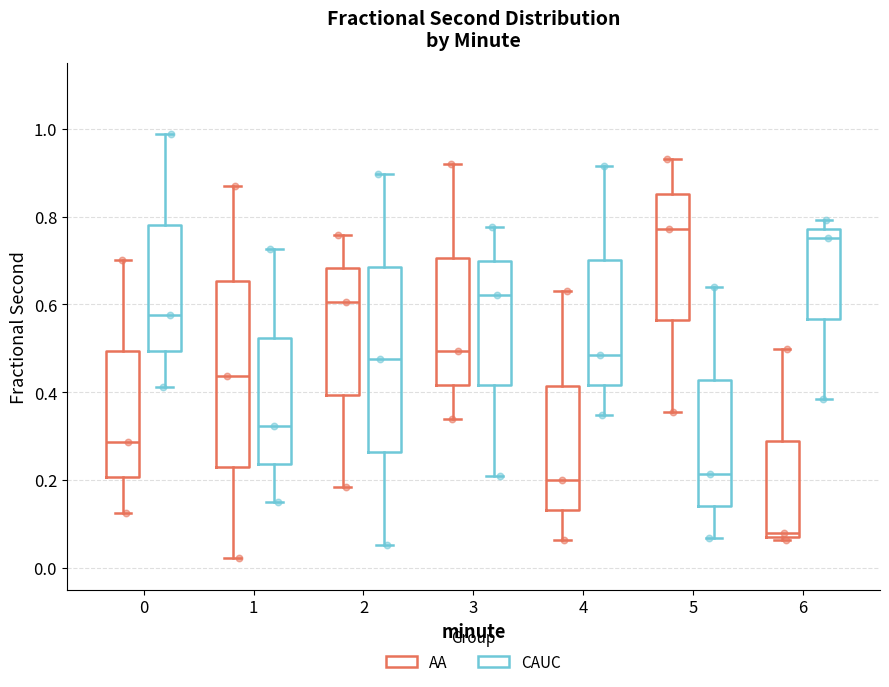

Reading left to right, transcribe this box plot: for each box, give where its median line is, the range the box spans, and where its two whiskers end, as read against the y-axis. The values are not printed on the chart, so give them approximately, as read against the axis.

0 (AA): median 0.28, box 0.20 to 0.50, whiskers 0.12 to 0.70
0 (CAUC): median 0.58, box 0.50 to 0.78, whiskers 0.42 to 0.98
1 (AA): median 0.44, box 0.24 to 0.66, whiskers 0.02 to 0.86
1 (CAUC): median 0.32, box 0.24 to 0.52, whiskers 0.16 to 0.72
2 (AA): median 0.60, box 0.40 to 0.68, whiskers 0.18 to 0.76
2 (CAUC): median 0.48, box 0.26 to 0.68, whiskers 0.06 to 0.90
3 (AA): median 0.50, box 0.42 to 0.70, whiskers 0.34 to 0.92
3 (CAUC): median 0.62, box 0.42 to 0.70, whiskers 0.20 to 0.78
4 (AA): median 0.20, box 0.14 to 0.42, whiskers 0.06 to 0.62
4 (CAUC): median 0.48, box 0.42 to 0.70, whiskers 0.34 to 0.92
5 (AA): median 0.78, box 0.56 to 0.86, whiskers 0.36 to 0.94
5 (CAUC): median 0.22, box 0.14 to 0.42, whiskers 0.06 to 0.64
6 (AA): median 0.08 (just above the box's lower edge), box 0.08 to 0.28, whiskers 0.06 to 0.50
6 (CAUC): median 0.76, box 0.56 to 0.78, whiskers 0.38 to 0.80